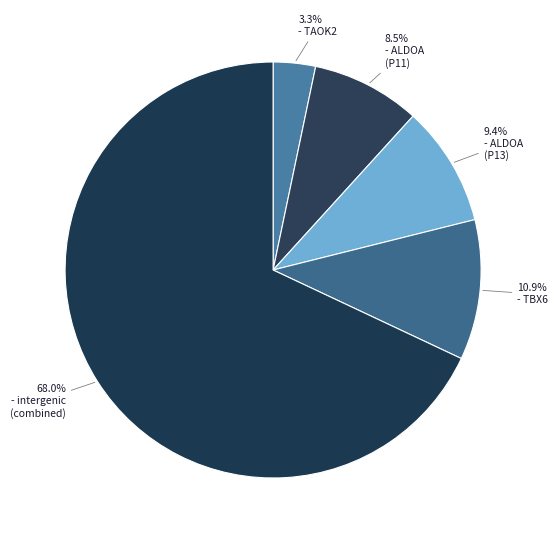

How many segments does this pie chart have?

5